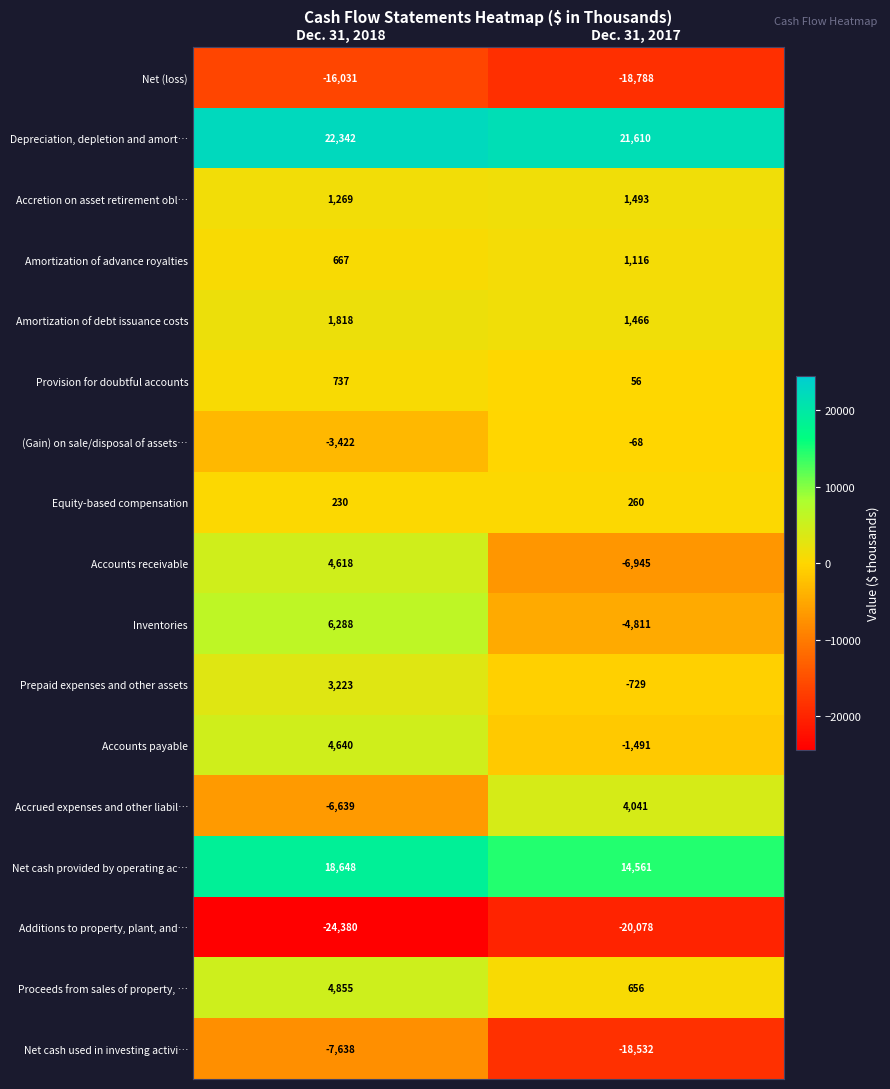

What is the approximate value of Equity-based compensation at Dec. 31, 2017, to the nearest 10?

260